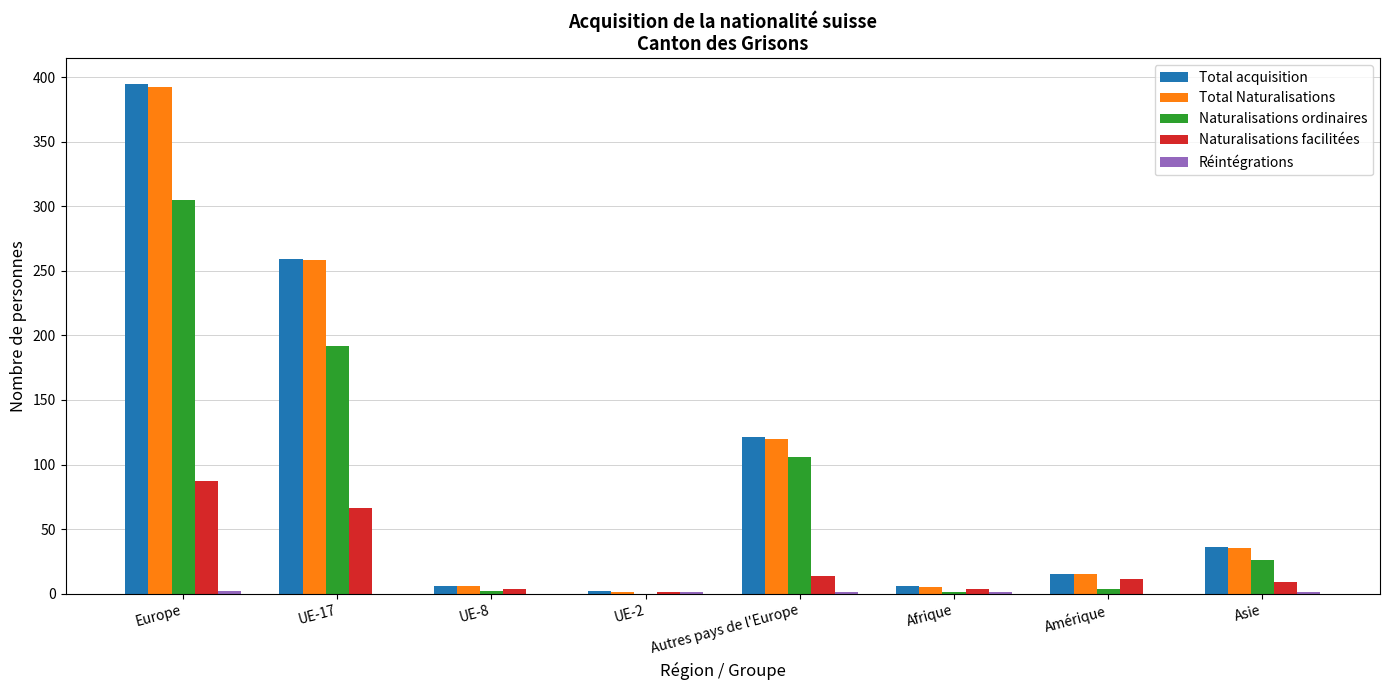

Is it true that Naturalisations ordinaires equals 76 at UE-17?

False